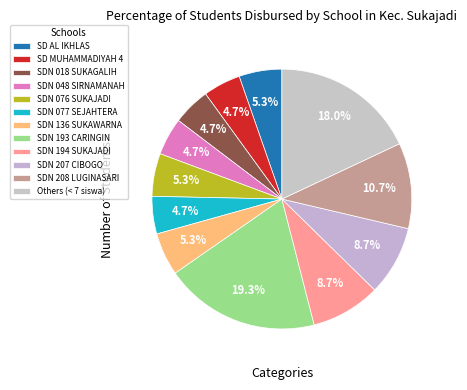

Combined, do SDN 194 SUKAJADI and SD AL IKHLAS account for over 50%?

No